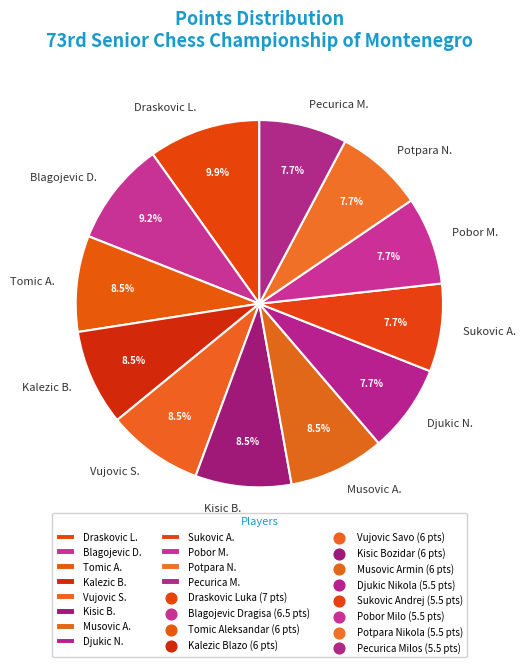

What is the largest slice in the pie chart?

Draskovic L.